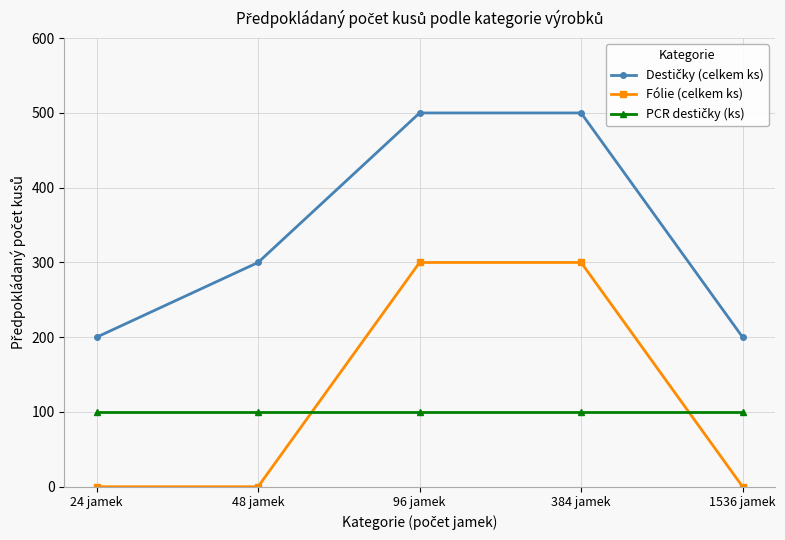

The Fólie (celkem ks) series shows 0 at 1536 jamek. True or false?

True